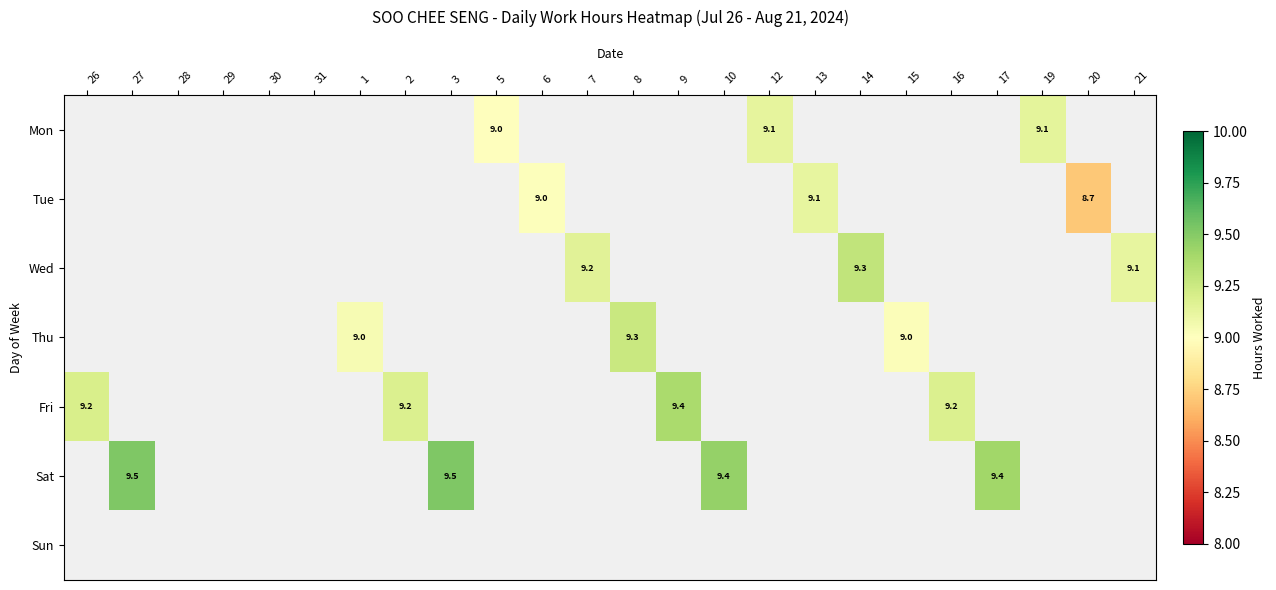

How many positive values does the Sat series have?

4